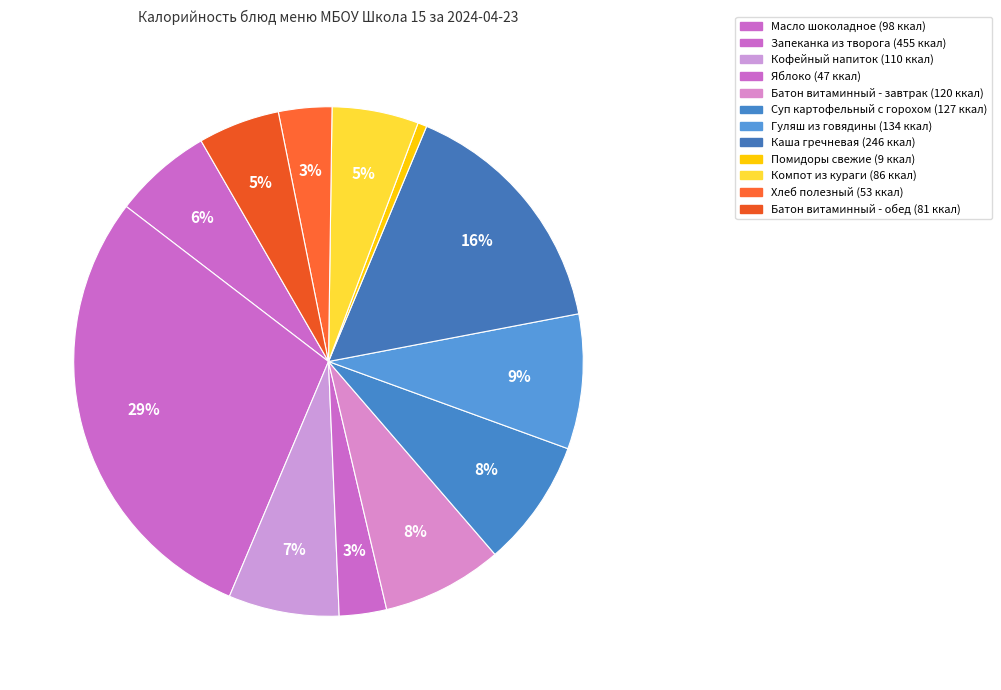

What is the largest slice in the pie chart?

Запеканка из творога